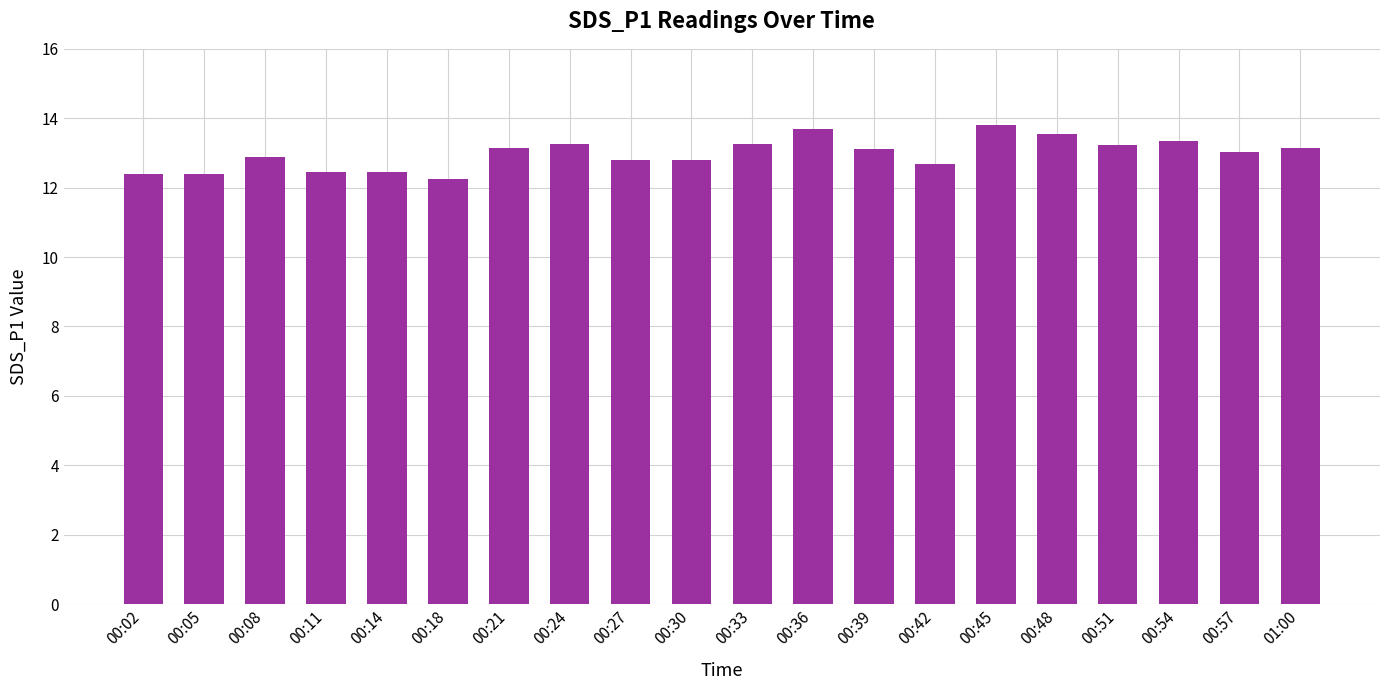

What is the sum of all values?

259.6